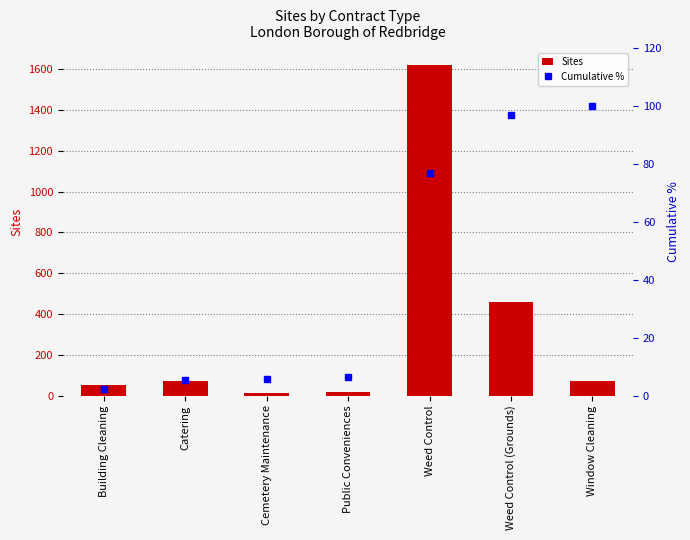

What is the difference between the highest and lowest values at Cemetery Maintenance?

4.3